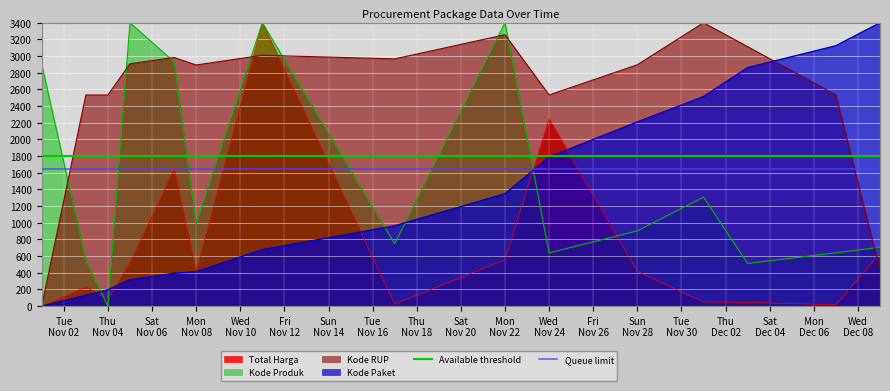

How many intersections are there between Kode Produk and Kode RUP?

8